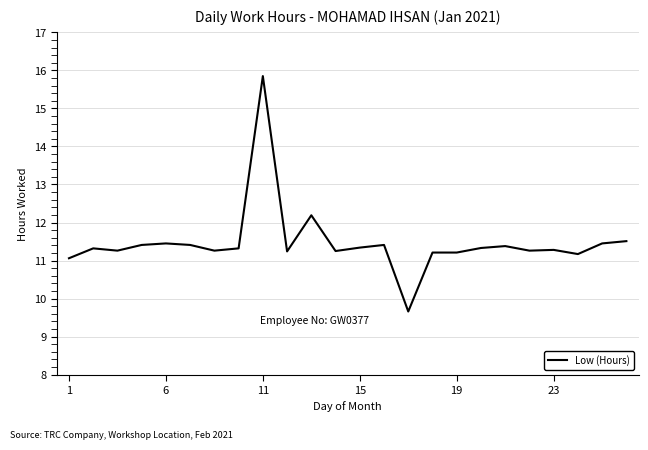

How many lines are shown in the chart?

1